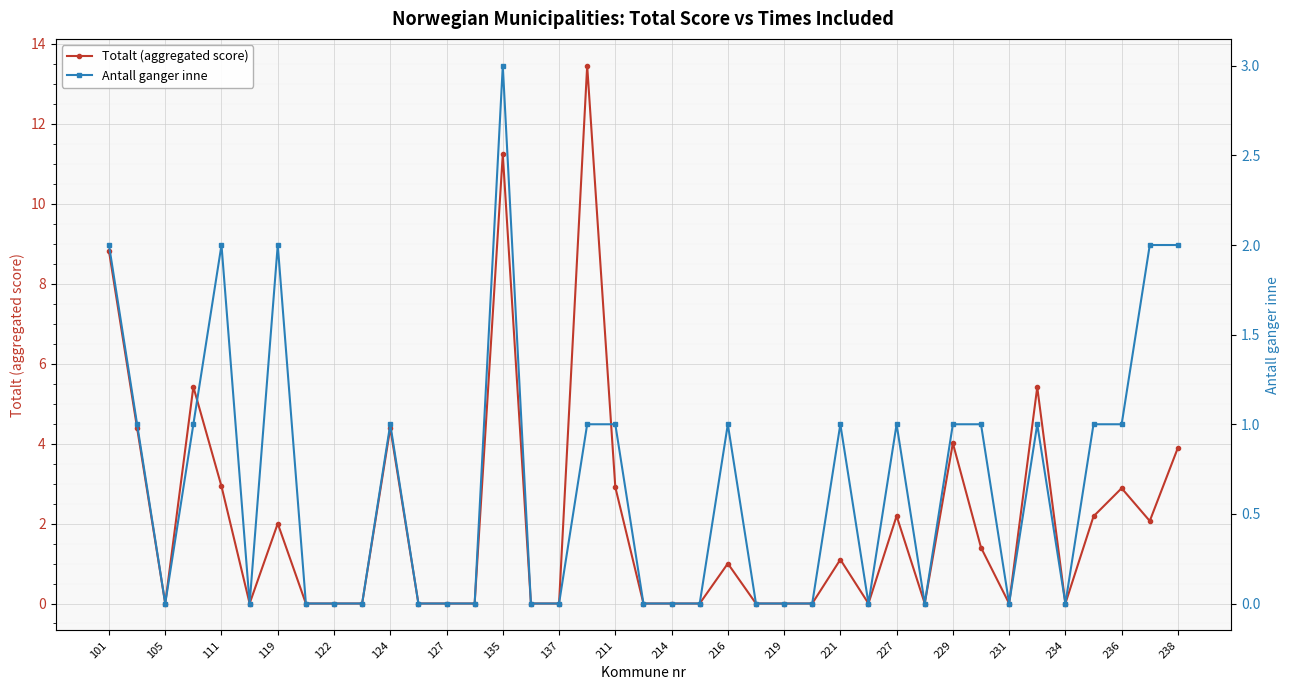

The Totalt (aggregated score) series shows 1.2 at 119. True or false?

False